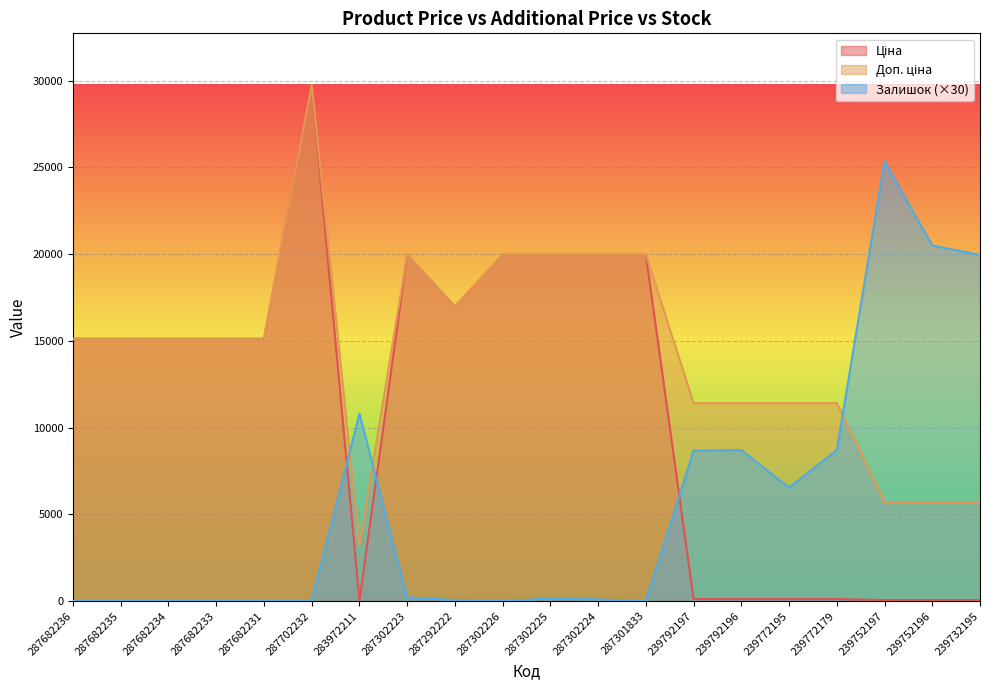

Which series changed the most between 287682236 and 287302224?

Ціна